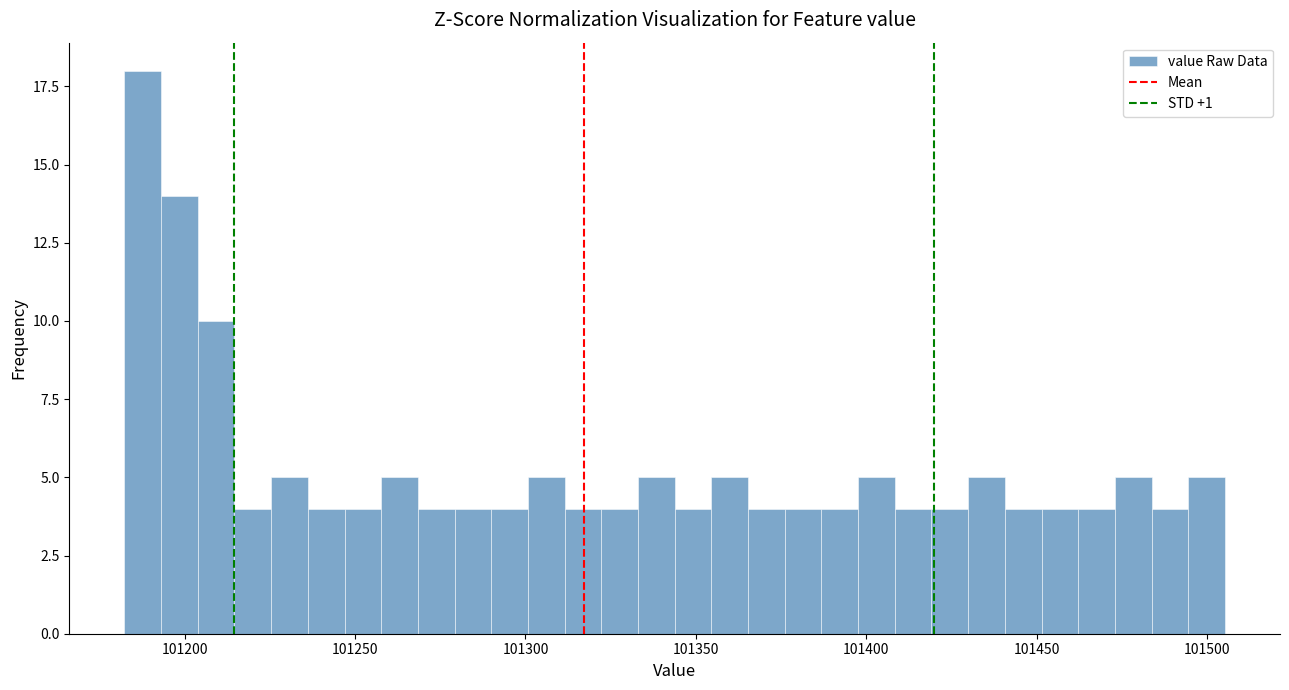

Read against the x-axis, roughly where is the centre of the tallest bar?

101190